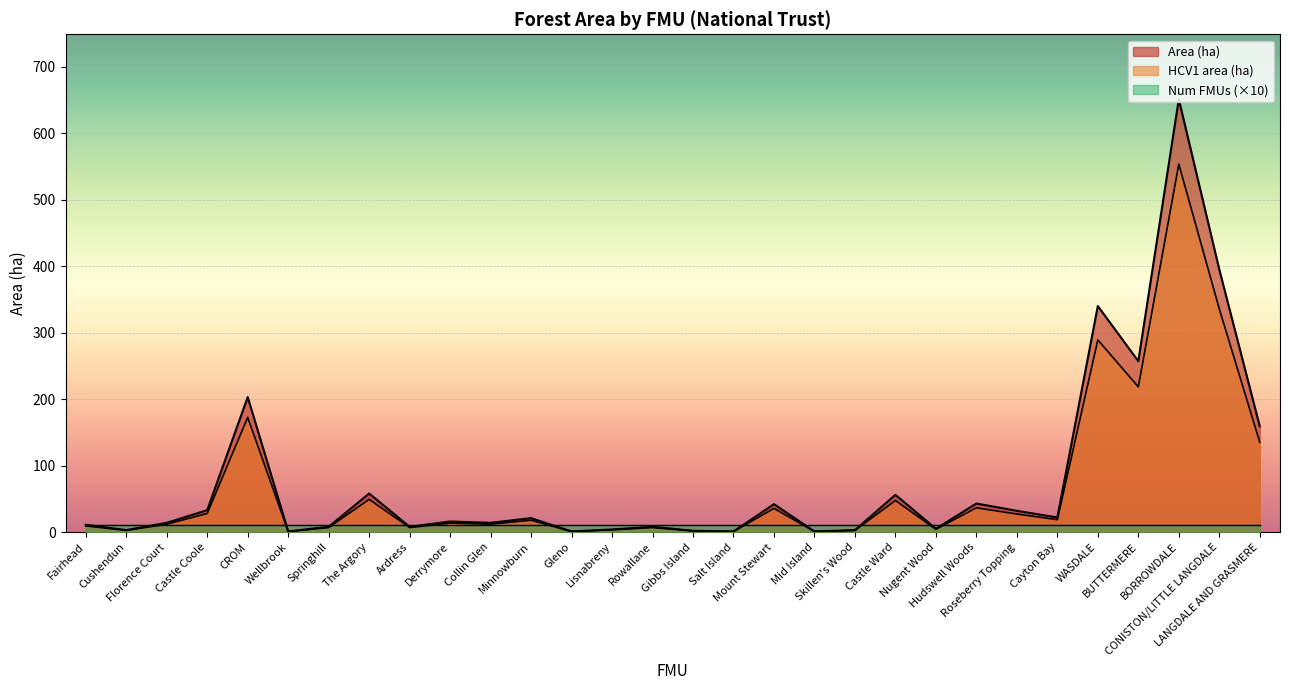

What is the highest value of the HCV1 (ha) series?

553.4